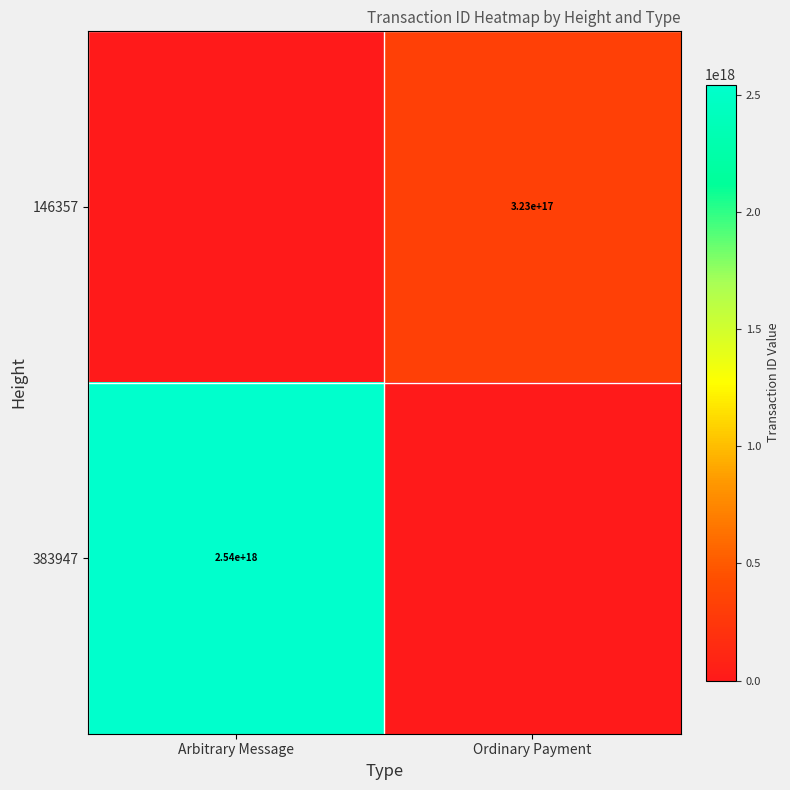

The value of 146357 at Ordinary Payment is 453493096191964672. True or false?

False